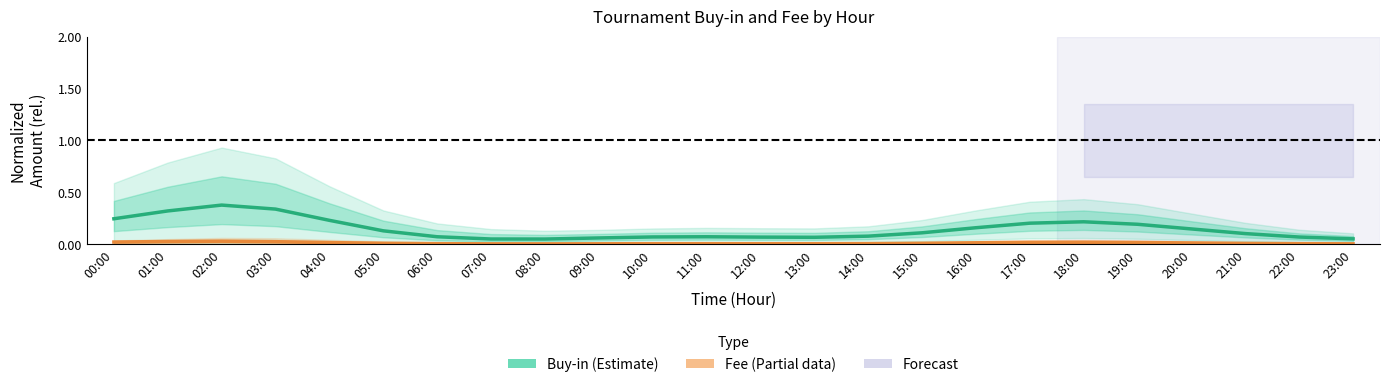

Which series has the largest range (max minus min)?

Buy-in (Estimate)